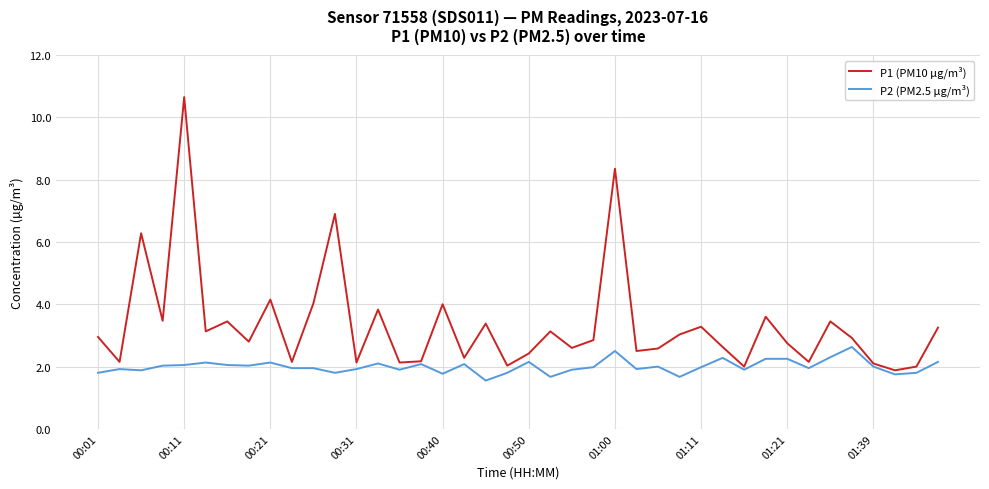

What is the maximum value shown in the chart?

10.7